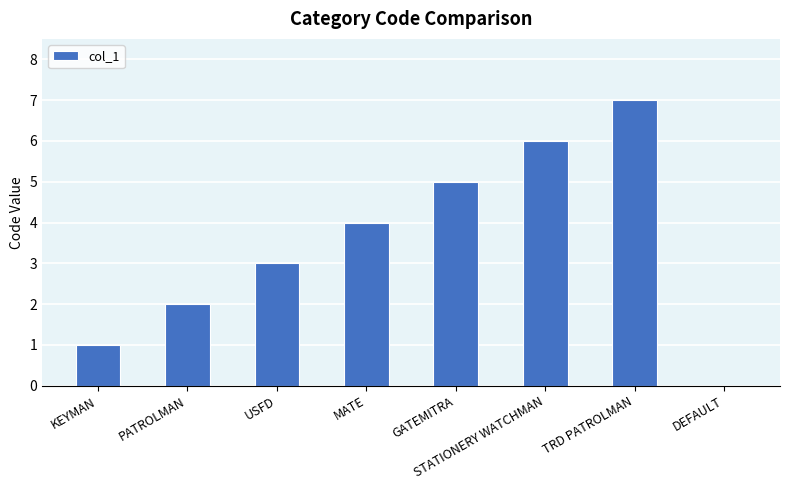

Reading left to right, transcribe all the data shown in this chart.

1	2	3	4	5	6	7	0